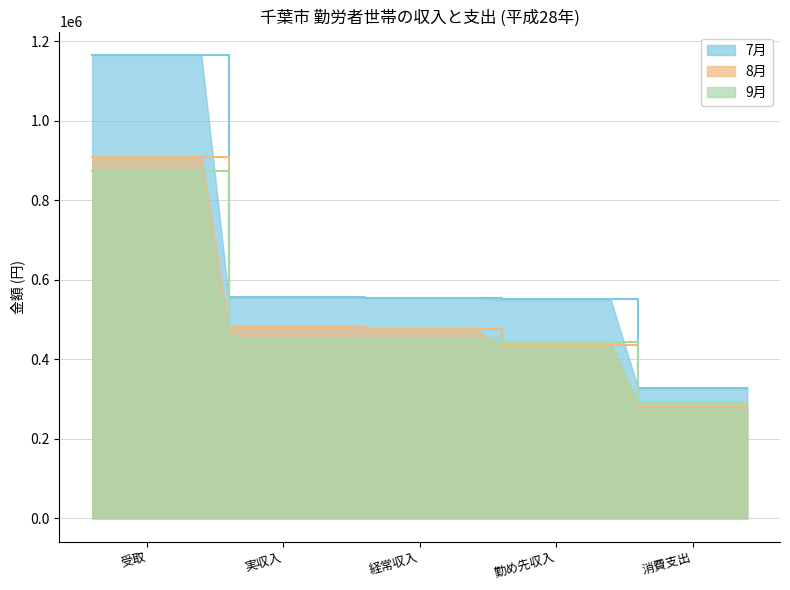

What is the label of the 5th point from the right?

受取